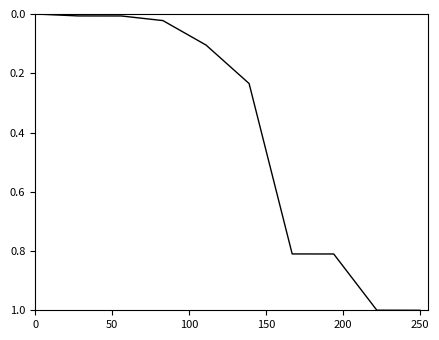

What is the maximum value shown in the chart?

1.0